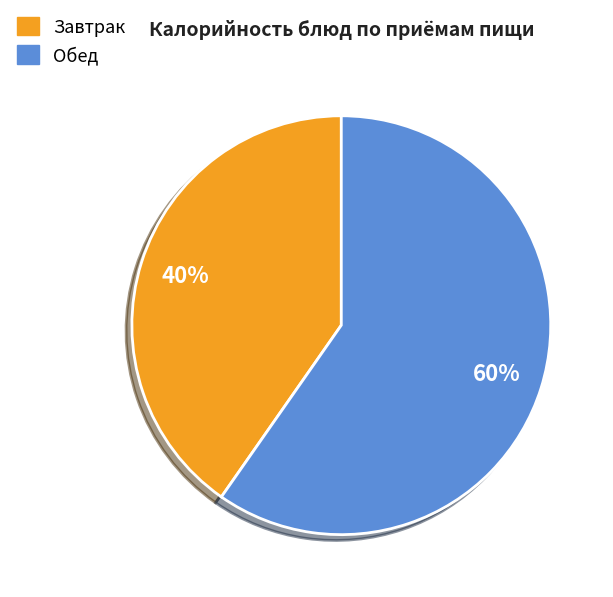

To the nearest percent, what is the average slice percentage?

50%